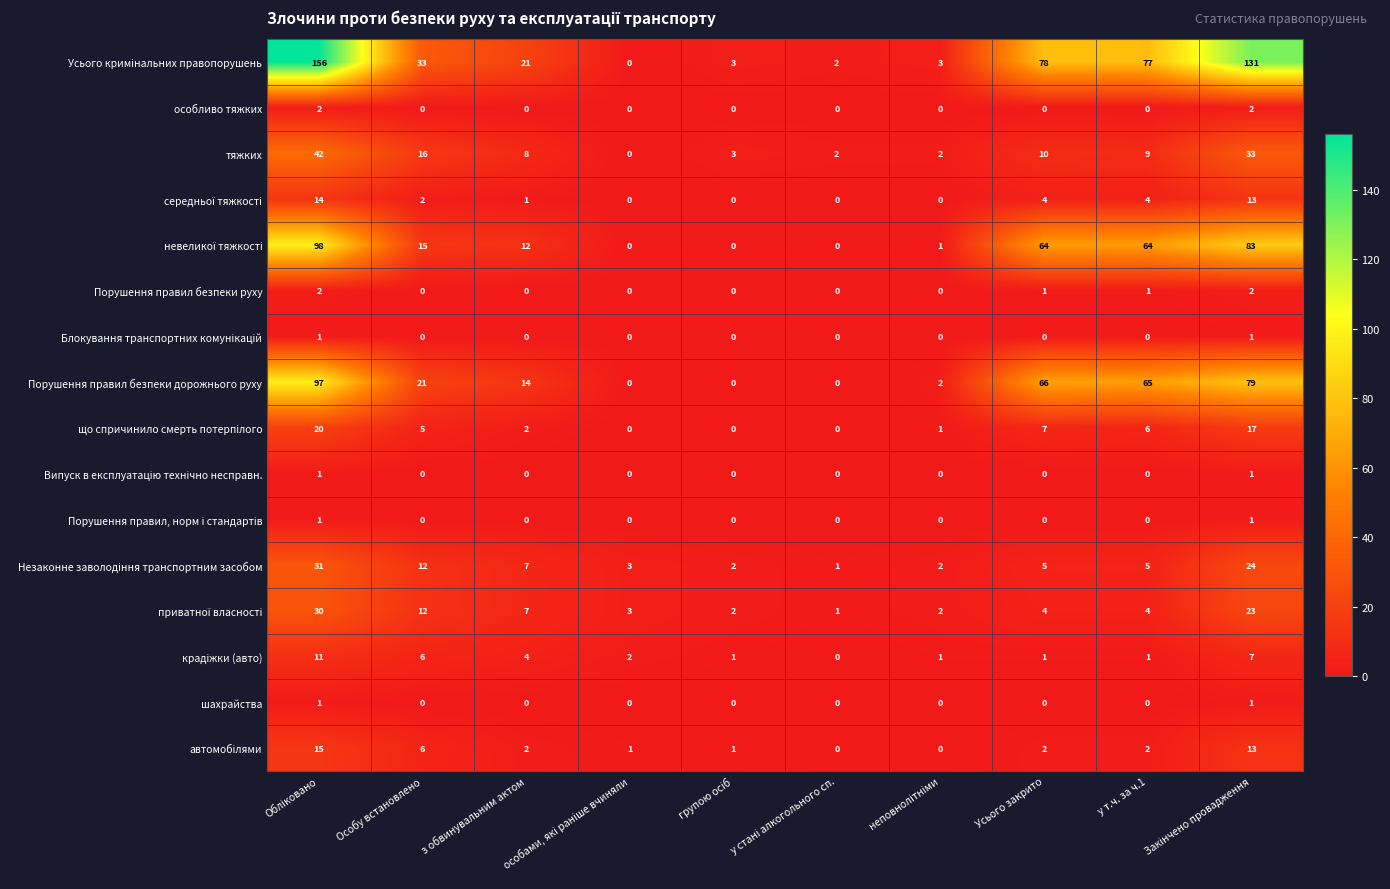

What is the total value across all series at Особу встановлено?

128